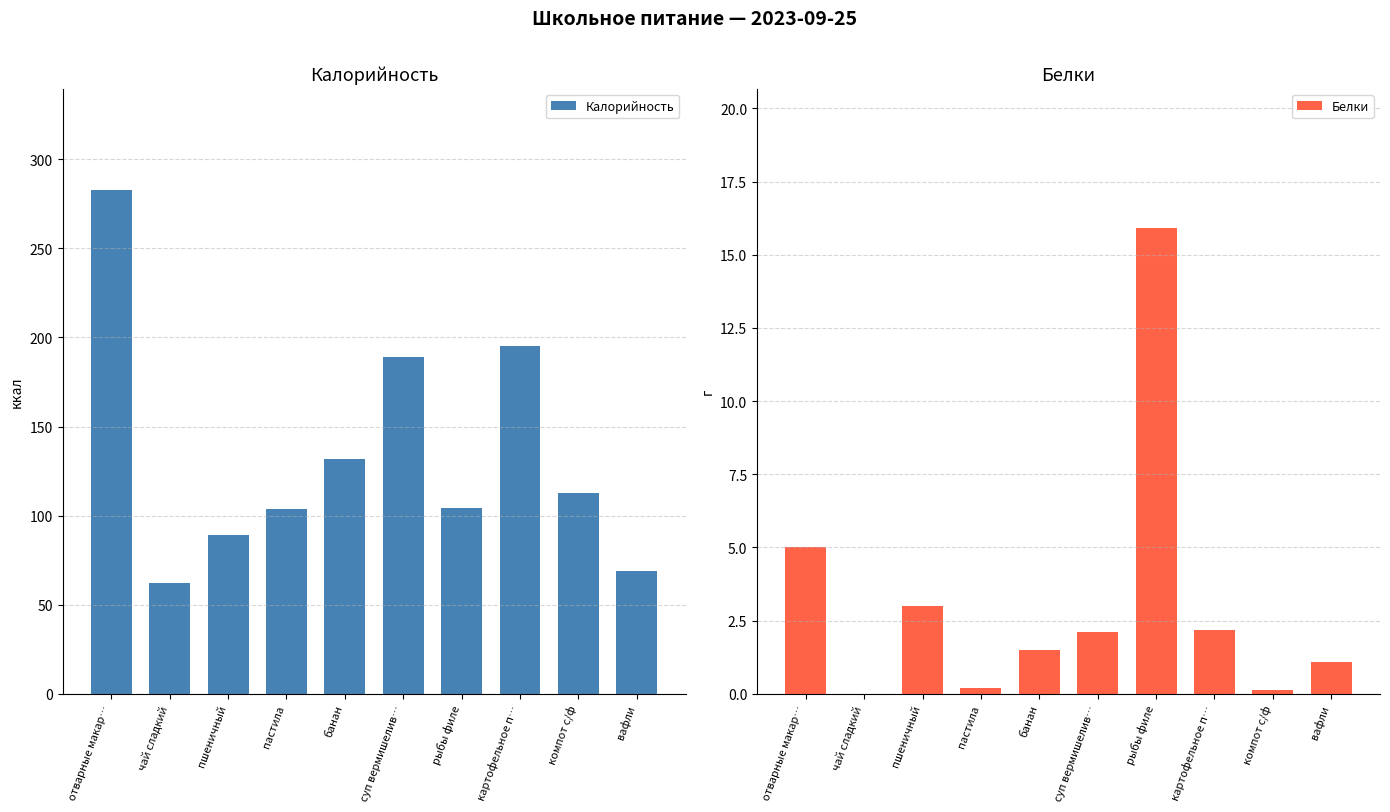

At which category does the chart reach its minimum across all series?

чай сладкий